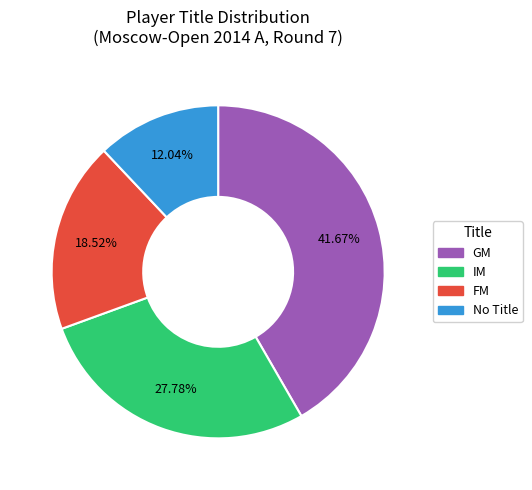

Is there any slice that represents more than half of the pie?

No